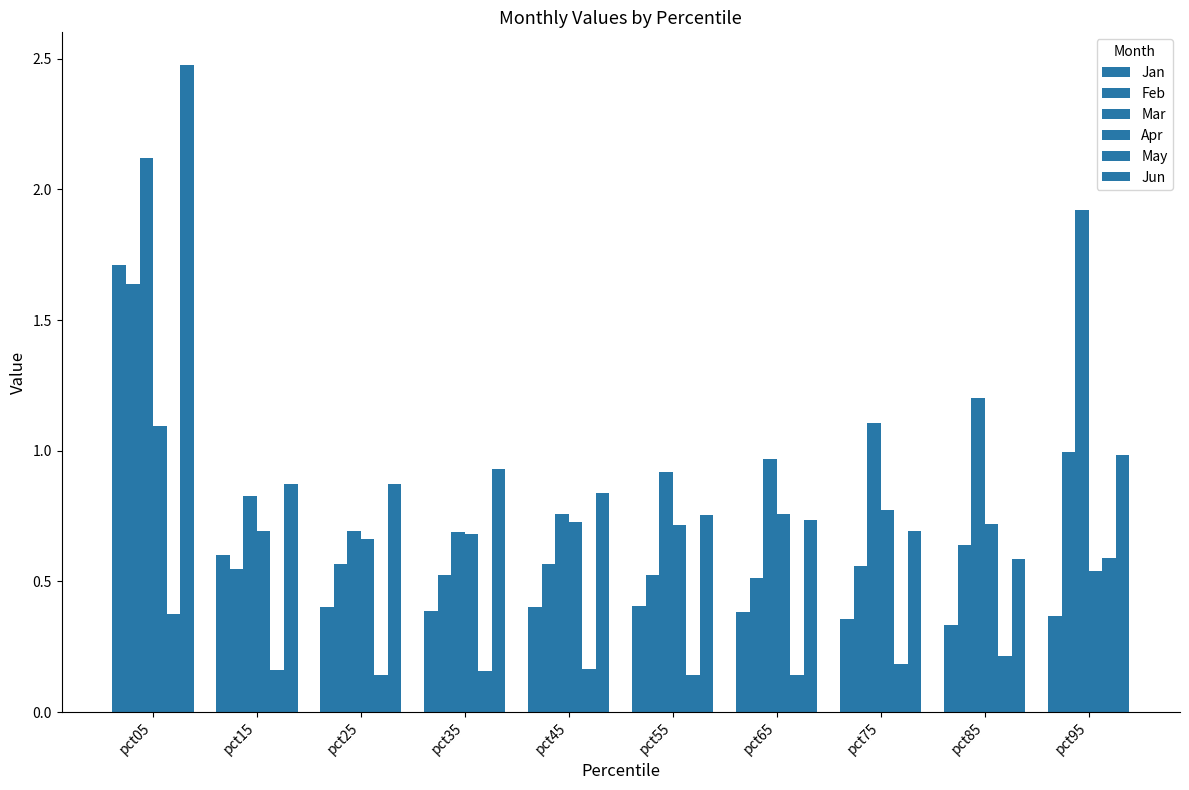

Count the number of categories in the chart.

10